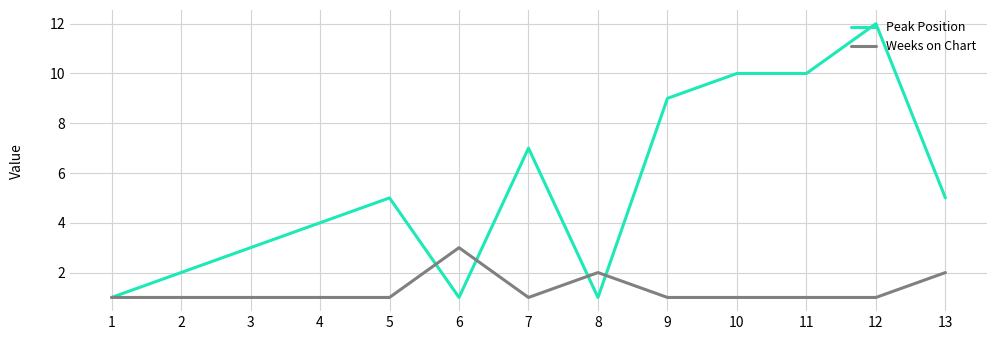

Where is the first local minimum for Peak Position?

6